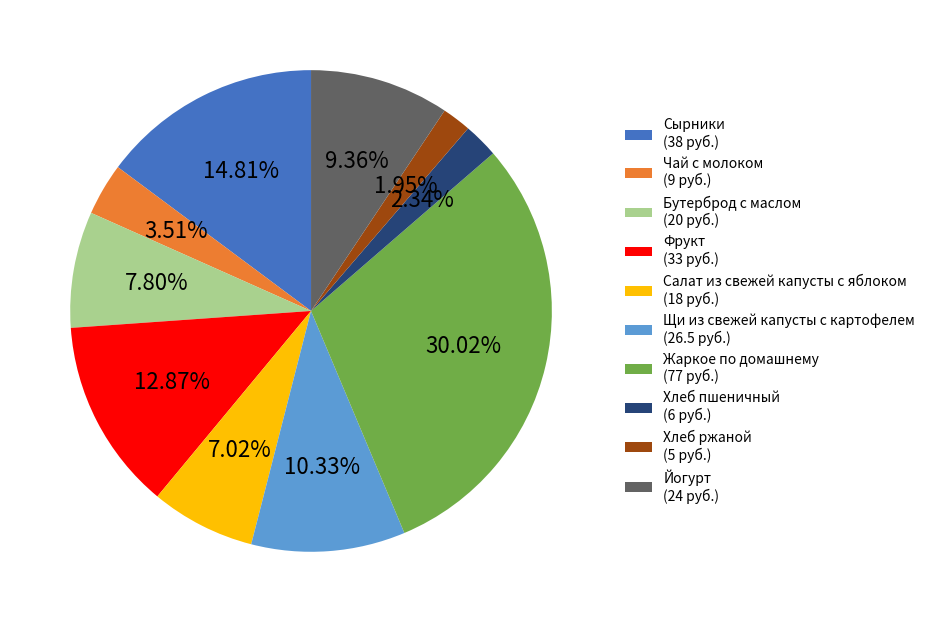

What percentage is the Чай с молоком slice, to the nearest percent?

4%